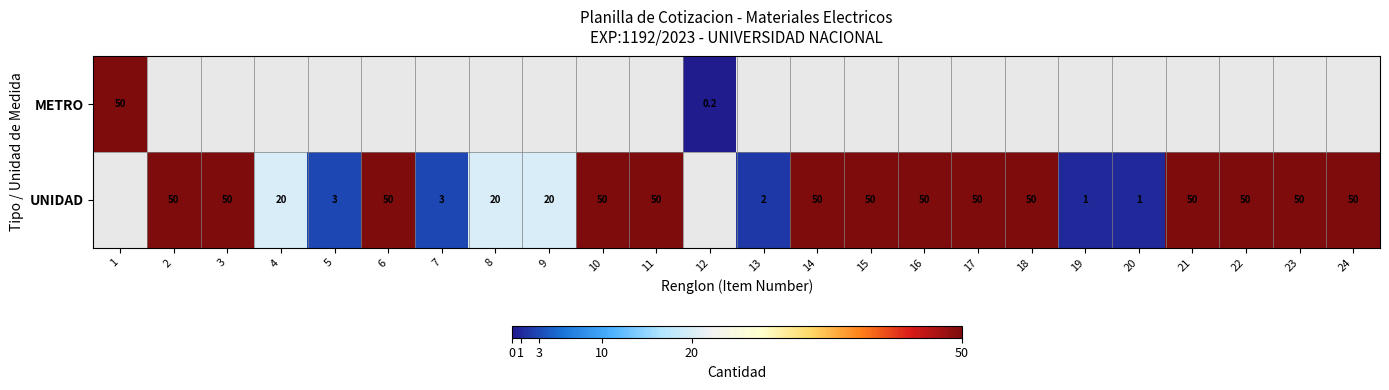

Which label corresponds to the smallest value in the chart?

12